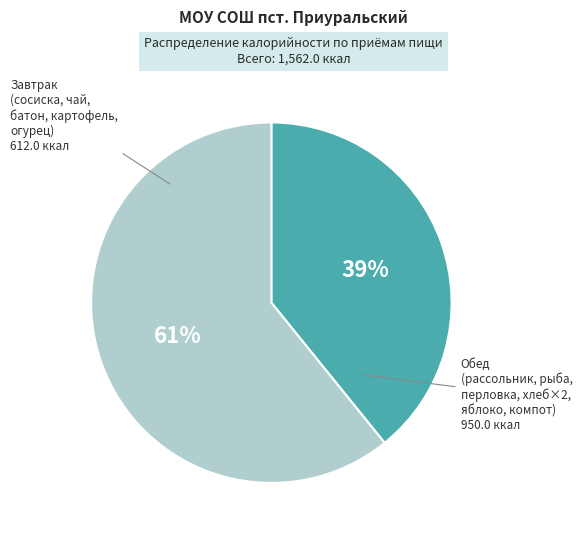

Between Обед (рассольник, рыба, перловка, хлеб×2, яблоко, компот) and Завтрак (сосиска, чай, батон, картофель, огурец), which is larger?

Обед (рассольник, рыба, перловка, хлеб×2, яблоко, компот)